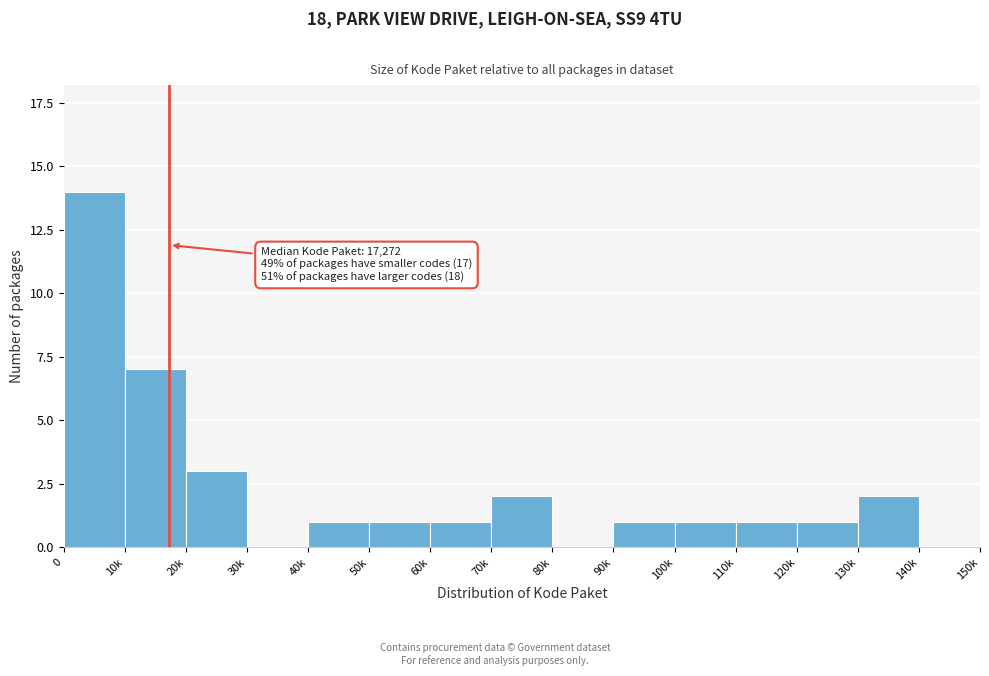

Reading left to right, list all the values displayed in this chart.

0=14	10k=7	20k=3	30k=0	40k=1	50k=1	60k=1	70k=2	80k=0	90k=1	100k=1	110k=1	120k=1	130k=2	140k=0